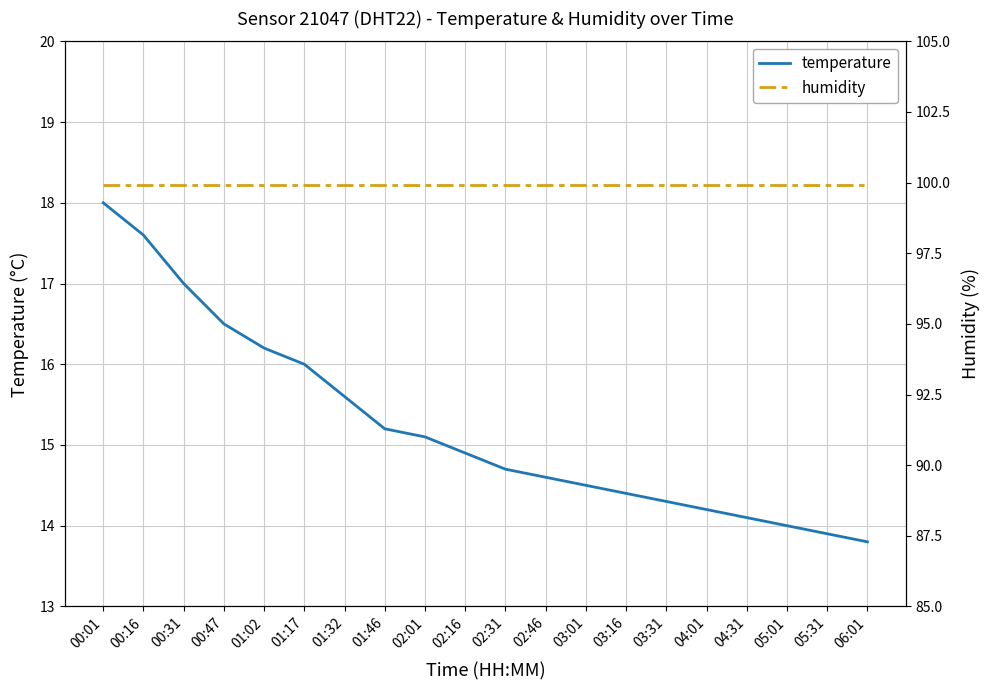

Rank the series by their average value, from highest to lowest.

humidity, temperature